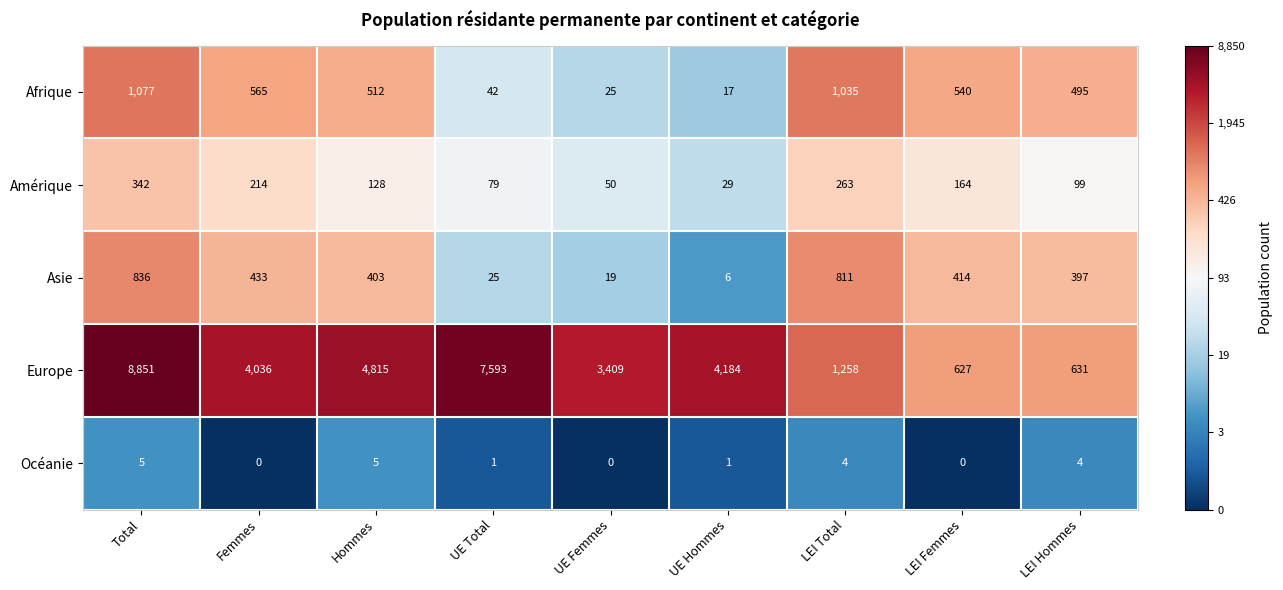

At UE Hommes, list the series in order from smallest to largest.

Océanie, Asie, Afrique, Amérique, Europe